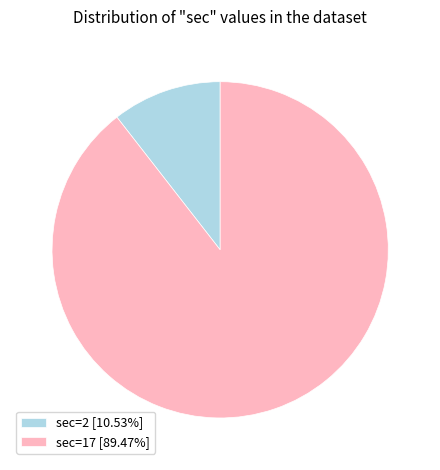

Approximately how many times larger is the value at sec=17 [89.47%] compared to sec=2 [10.53%]?

8.5